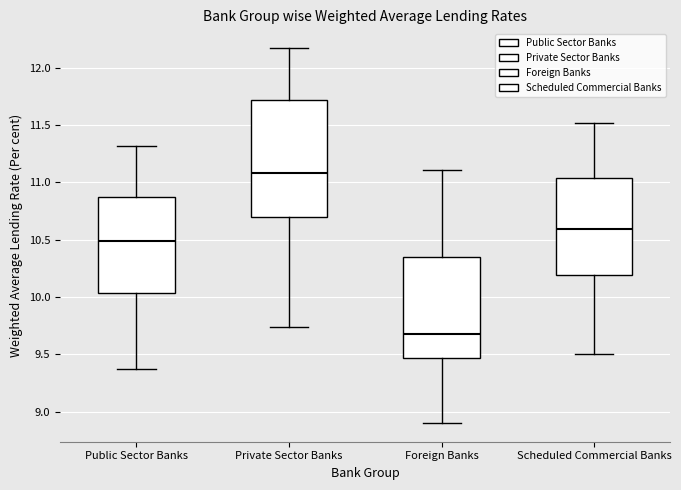

Which box's median line is the highest?

Private Sector Banks